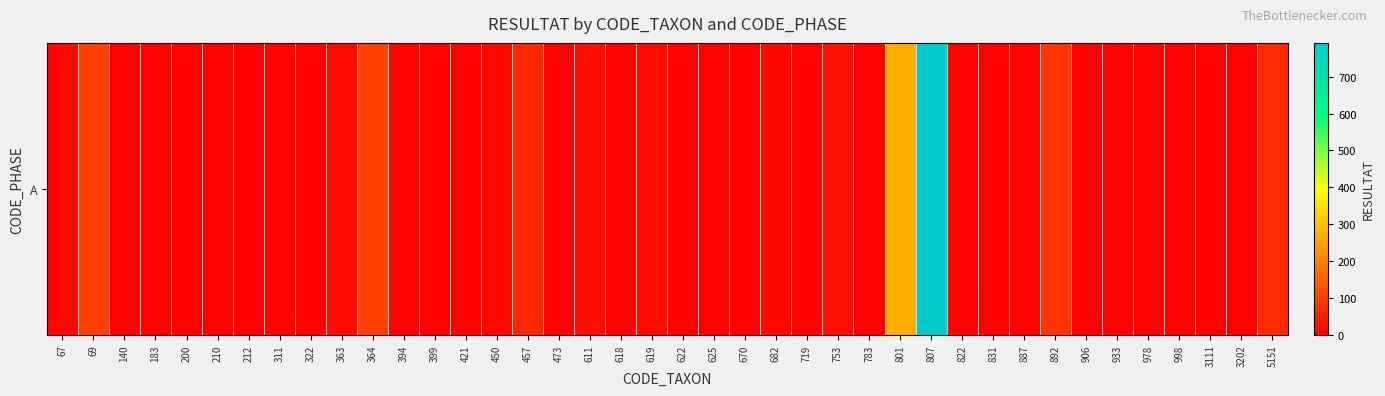

List the labels in order of value, smallest first.

140, 183, 210, 399, 831, 887, 3111, 322, 473, 783, 978, 3202, 212, 311, 622, 670, 998, 625, 906, 394, 421, 618, 719, 200, 822, 933, 67, 450, 682, 363, 619, 611, 753, 457, 5151, 892, 69, 364, 801, 807